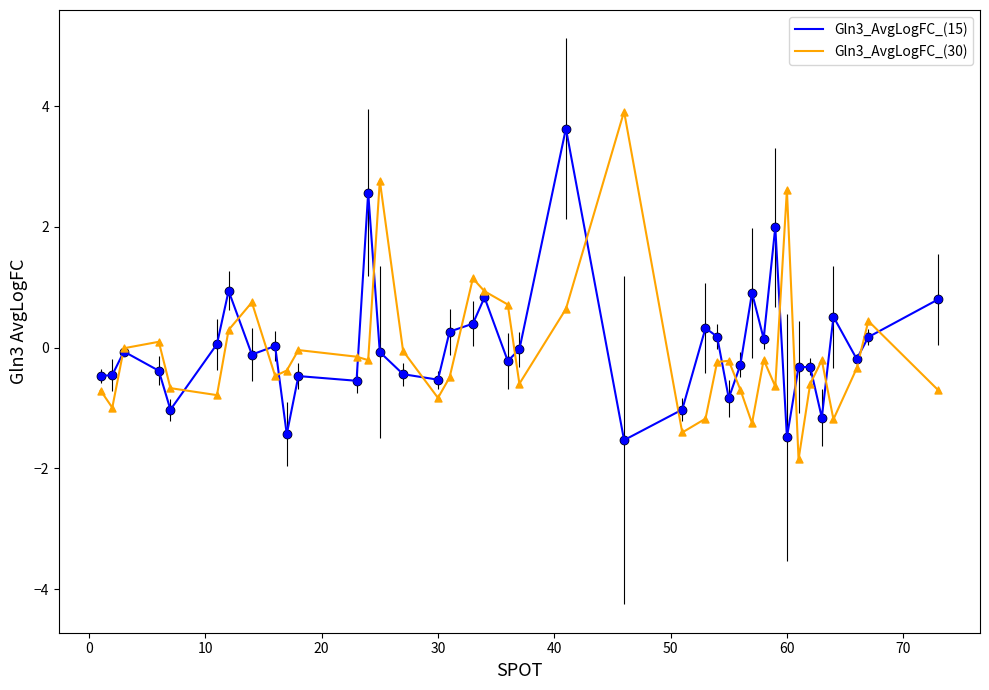

What is the lowest value of the Gln3_AvgLogFC_(15) series?

-1.5